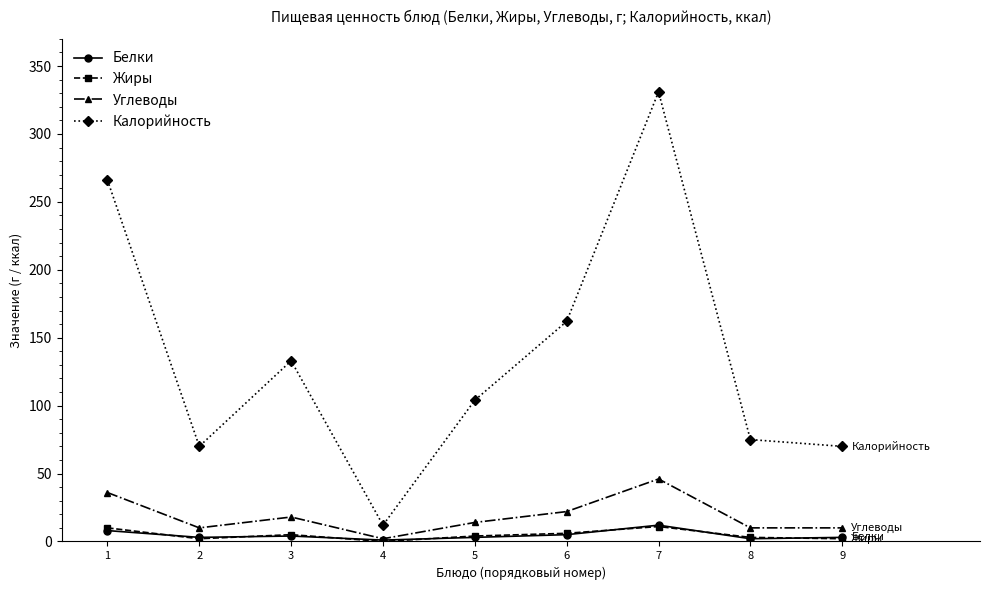

True or false: Жиры and Калорийность cross at least once.

False